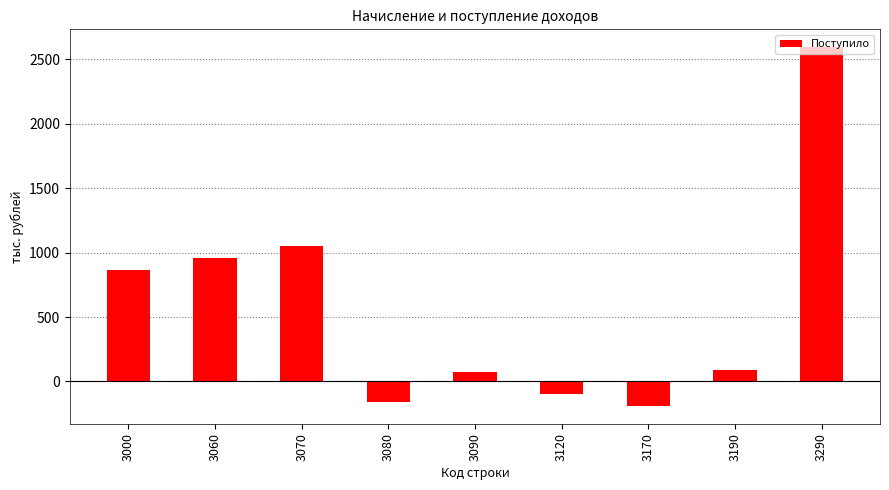

What is the sum of the values at 3000 and 3120?

768